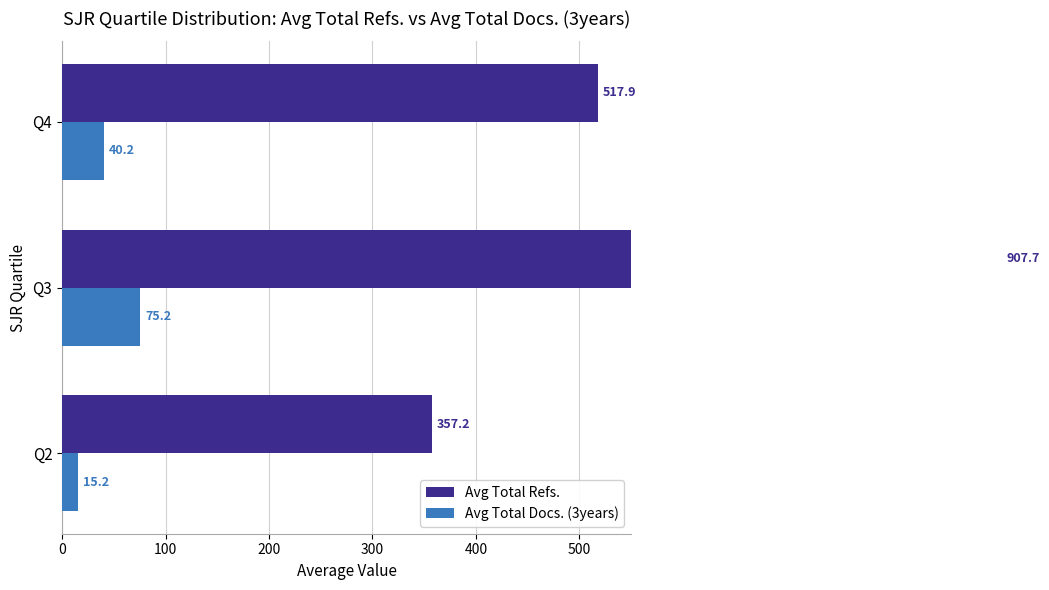

What are all the series names shown in the legend?

Avg Total Refs., Avg Total Docs. (3years)